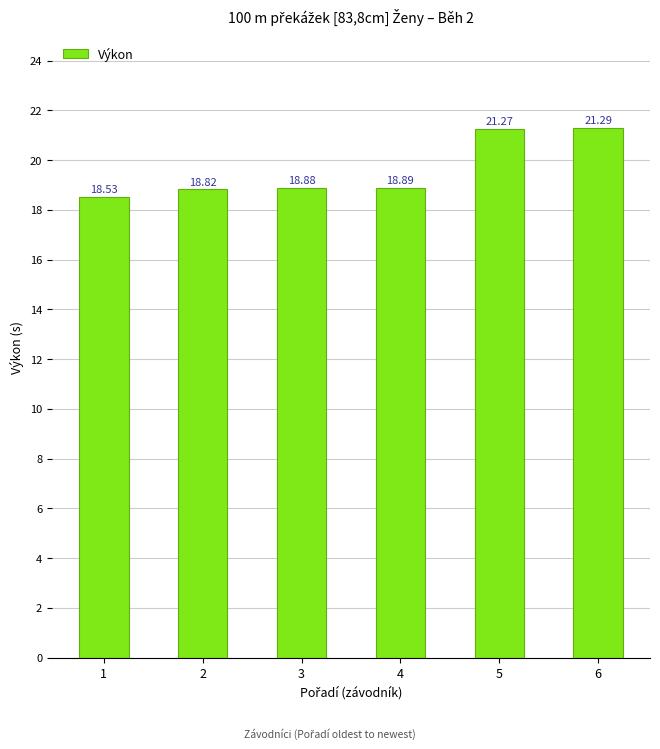

Where is the data nearest to the value 19?

4